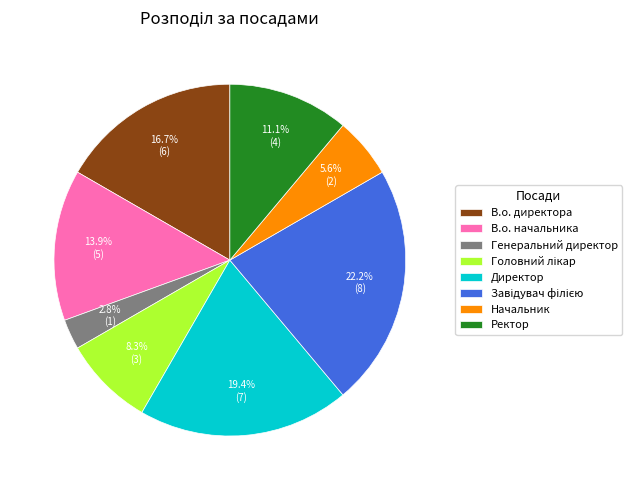

What portion of the pie excludes В.о. начальника?

86.1%